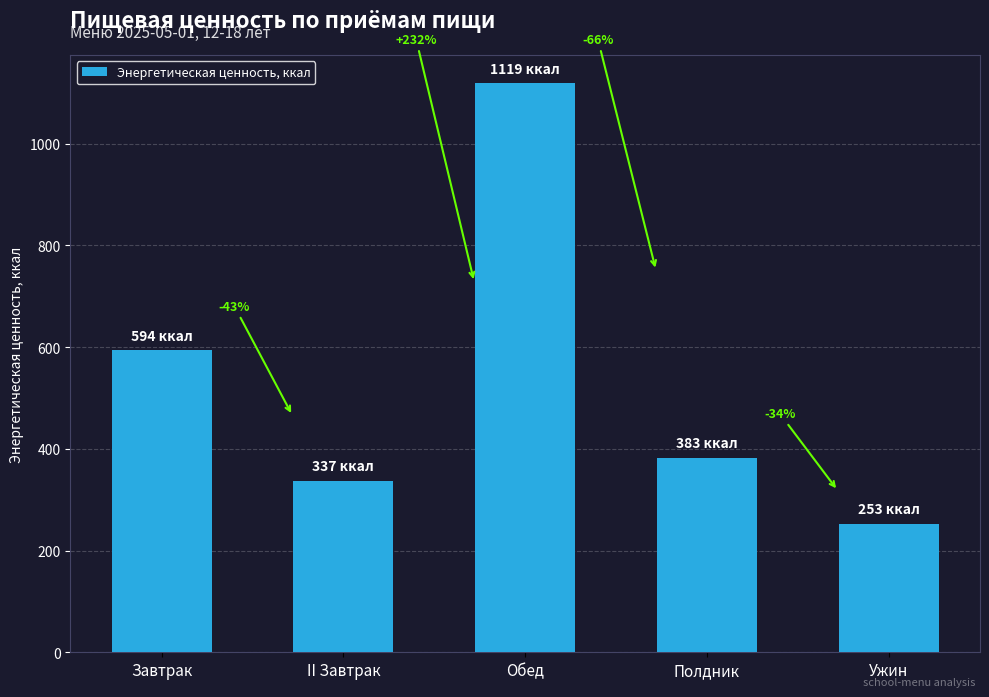

Are the bars horizontal?

No